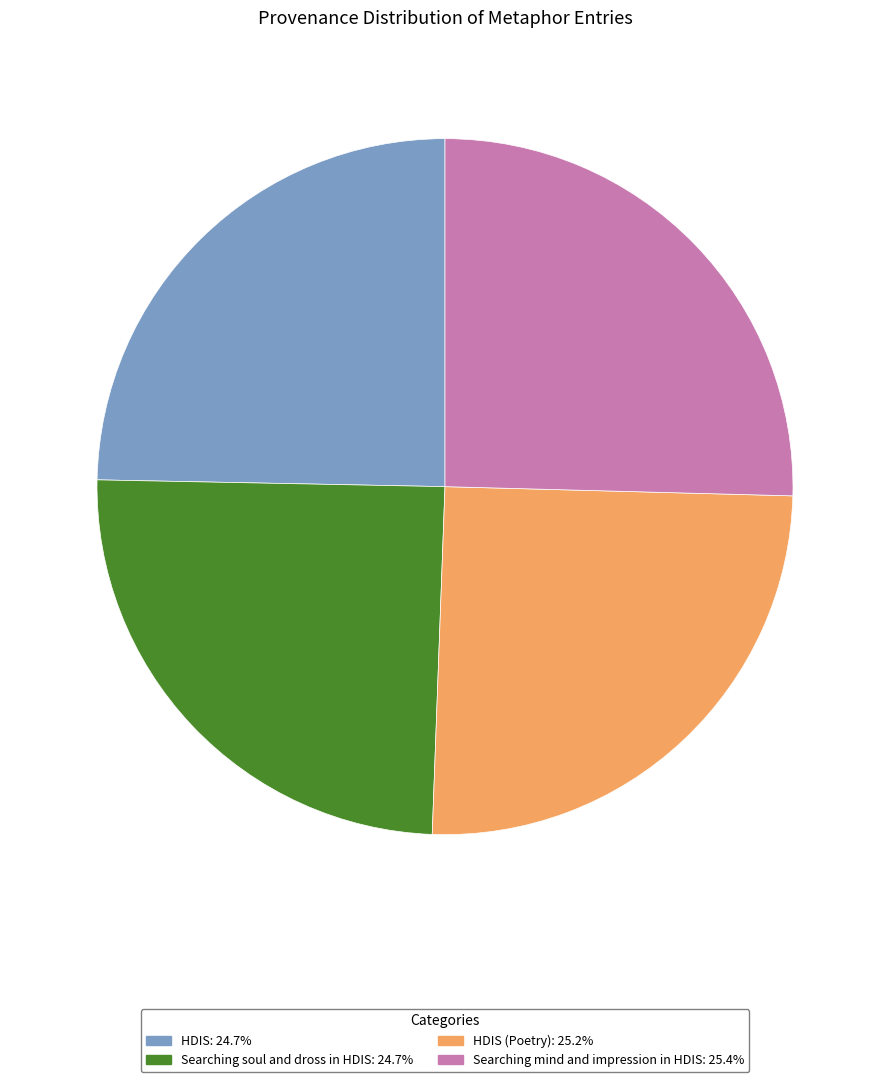

Is there any slice that represents more than half of the pie?

No